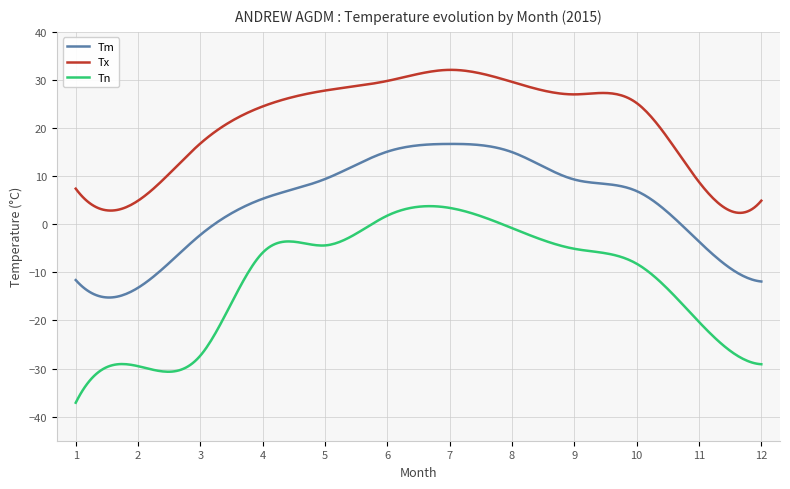

Rank the series by their maximum value, from highest to lowest.

Tx, Tm, Tn